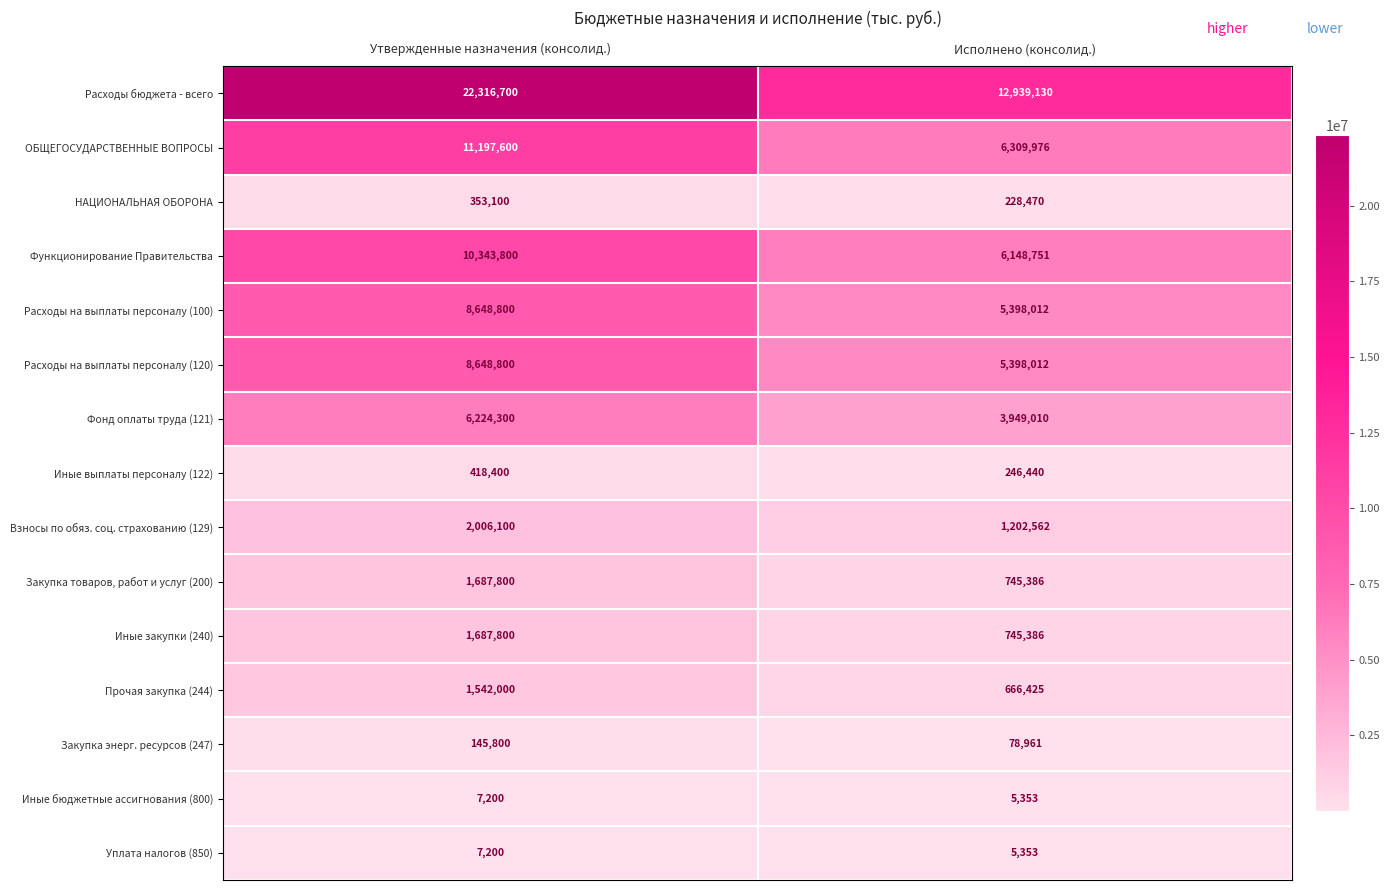

How many distinct data groups are displayed?

15